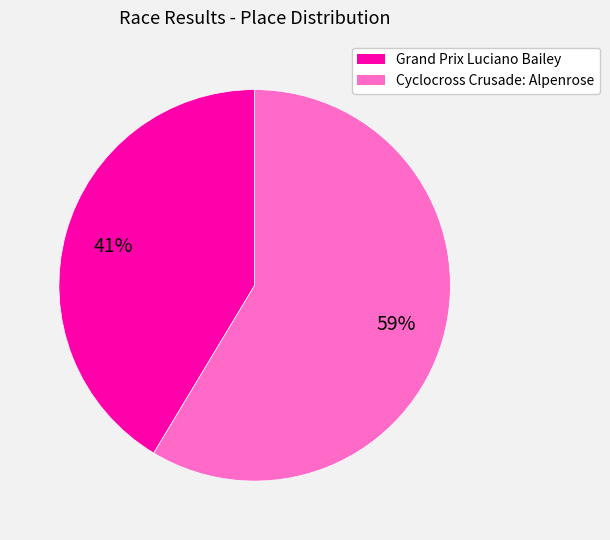

Is the sum of Grand Prix Luciano Bailey and Cyclocross Crusade: Alpenrose greater than half?

Yes